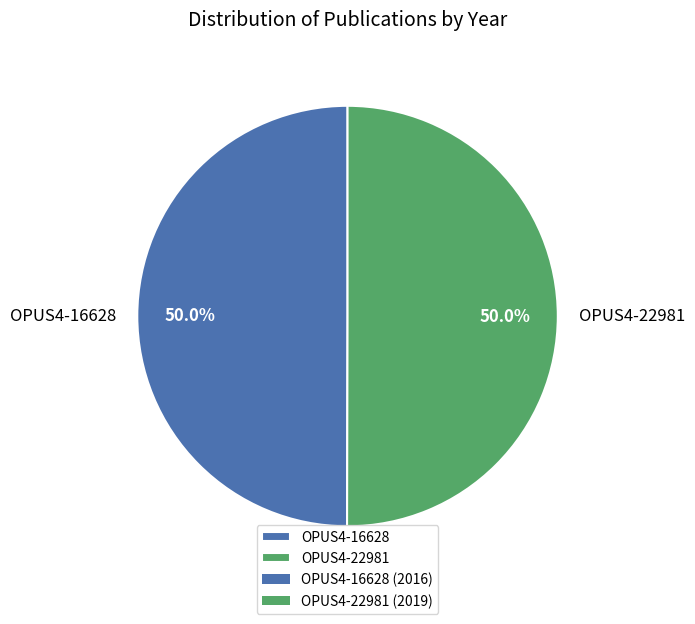

To the nearest percent, what percentage of the pie is OPUS4-16628?

50%